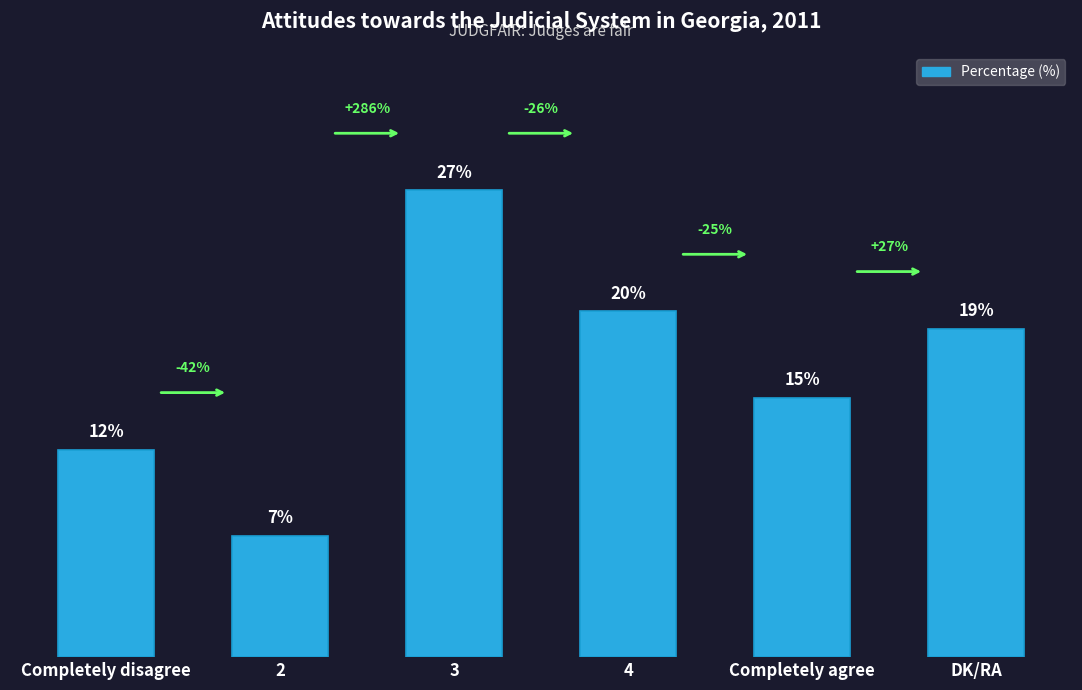

At which label is the value closest to 17?

Completely agree